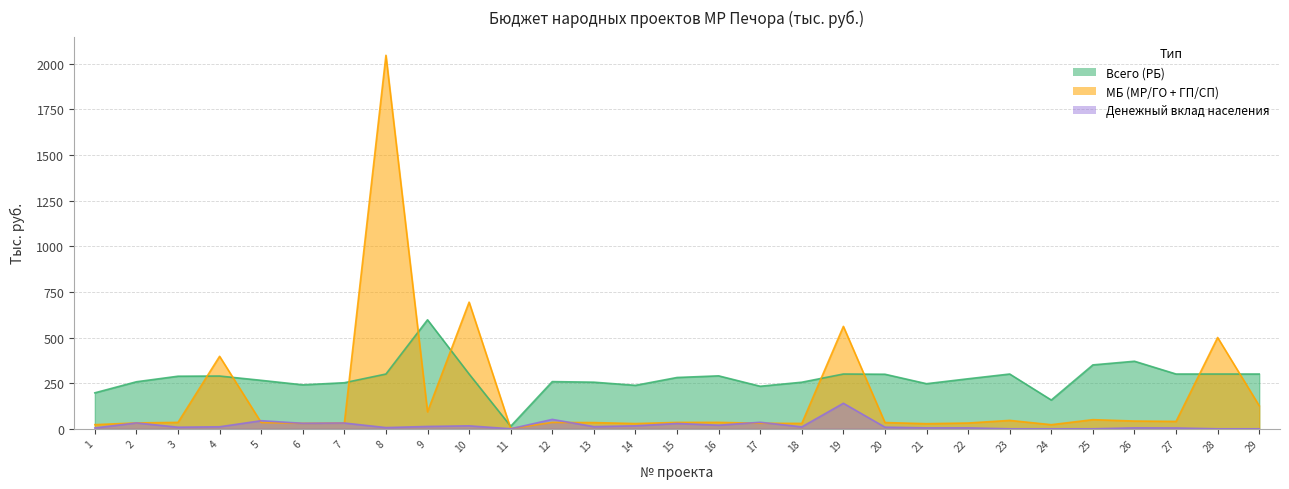

Which series changed the most between 7 and 24?

Всего (РБ)